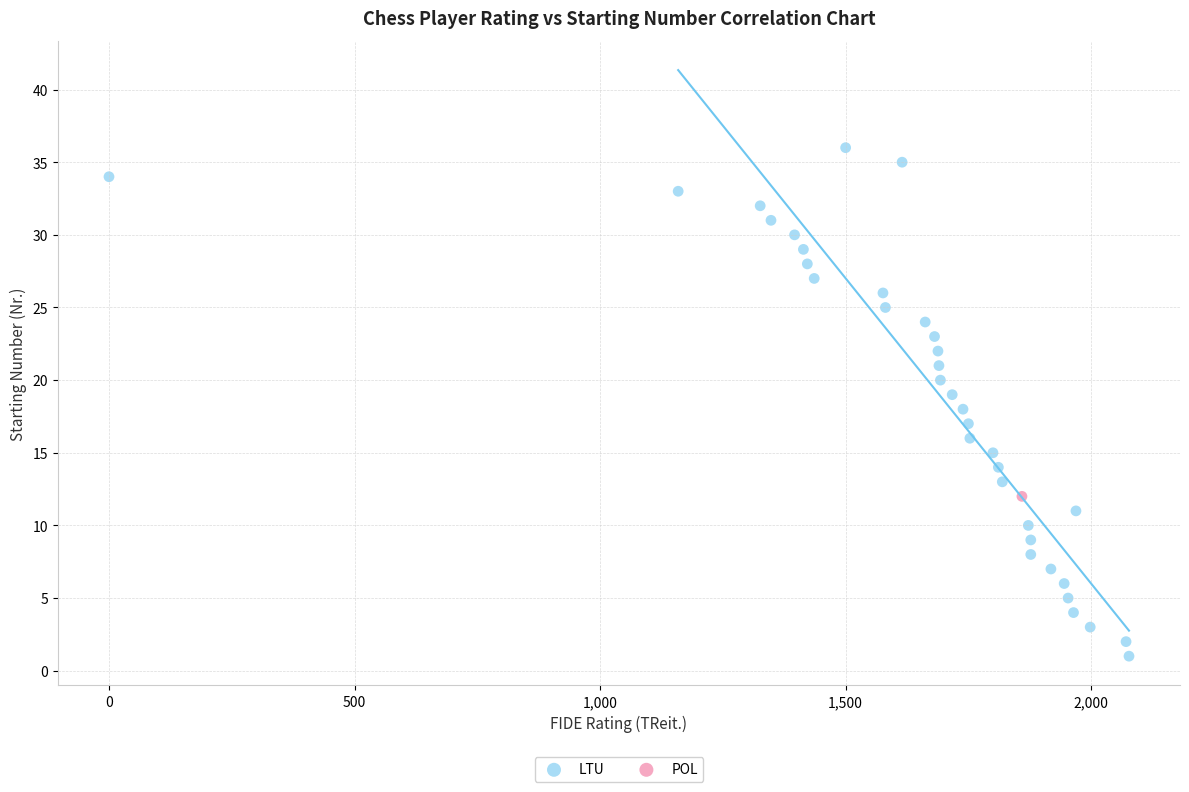

What are all the series names shown in the legend?

LTU, POL